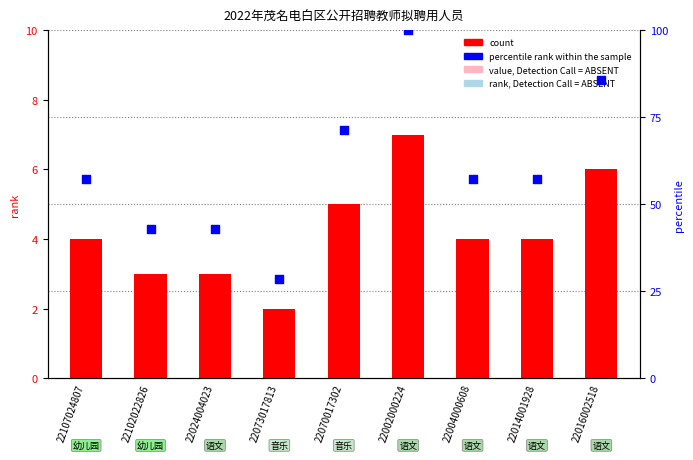

Which series contains the lowest Y value?

count